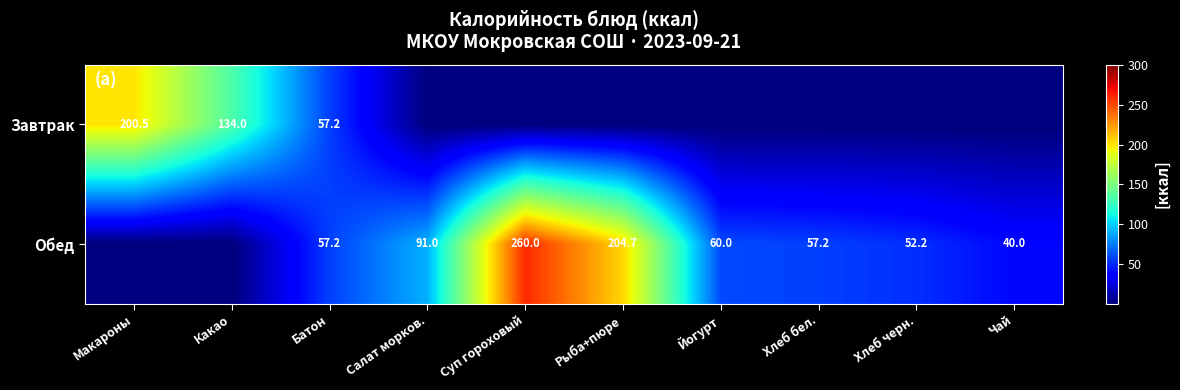

What is the sum of the Обед values at Хлеб бел. and Салат морков.?

148.2